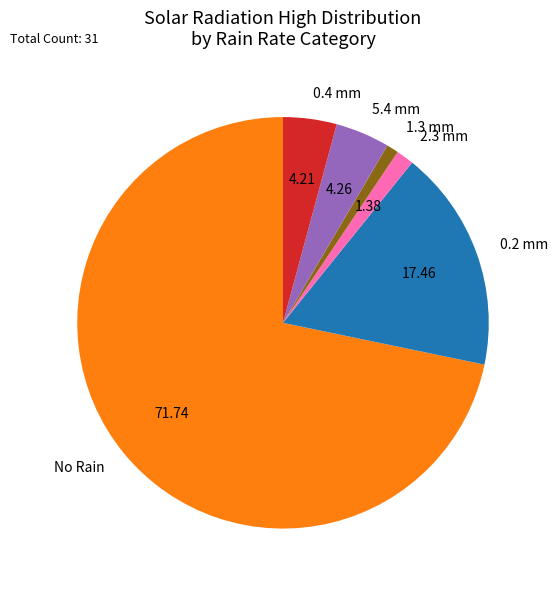

Between 1.3 mm and 0.4 mm, which is larger?

0.4 mm